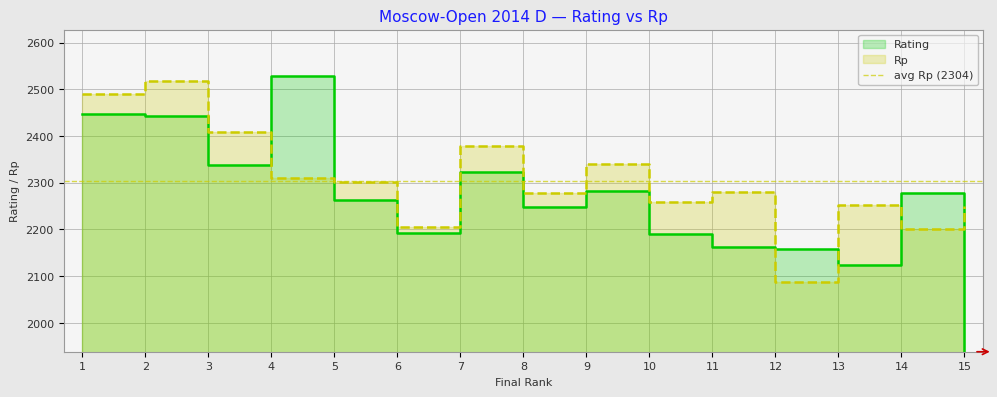

At which category does the chart reach its peak across all series?

4